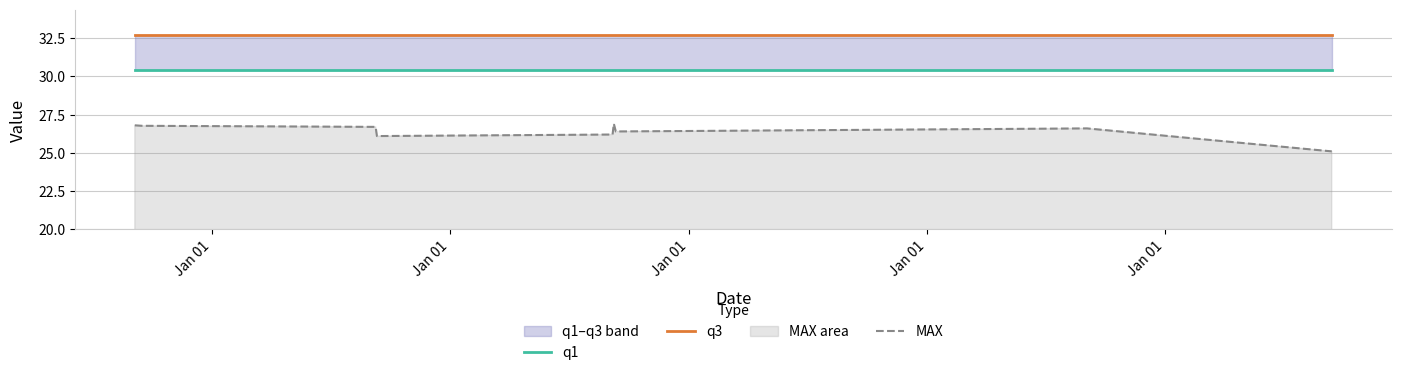

Which series has the largest range (max minus min)?

MAX